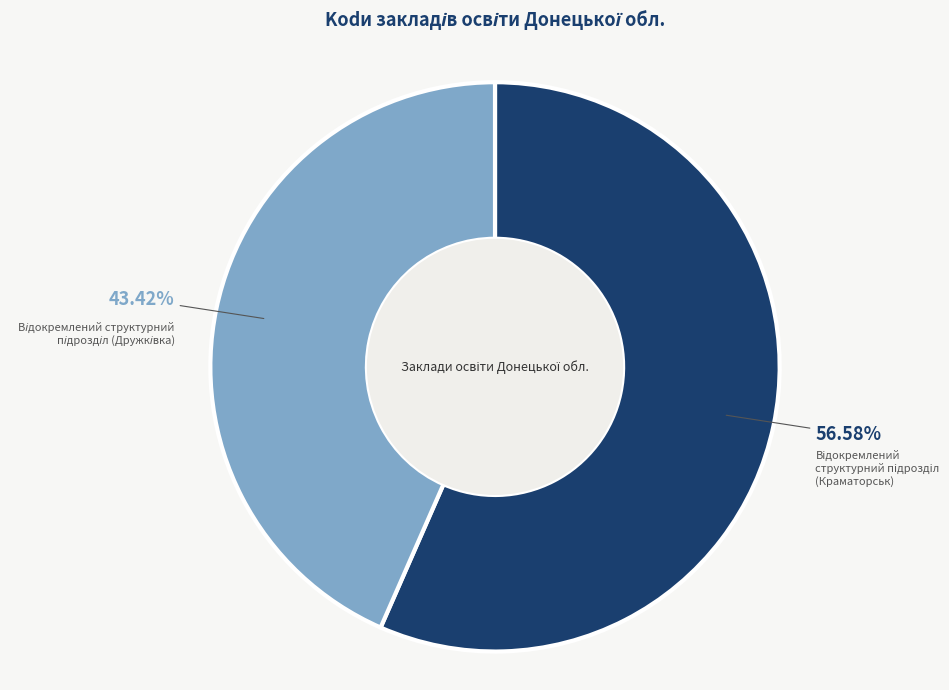

Does any single category account for the majority?

Yes